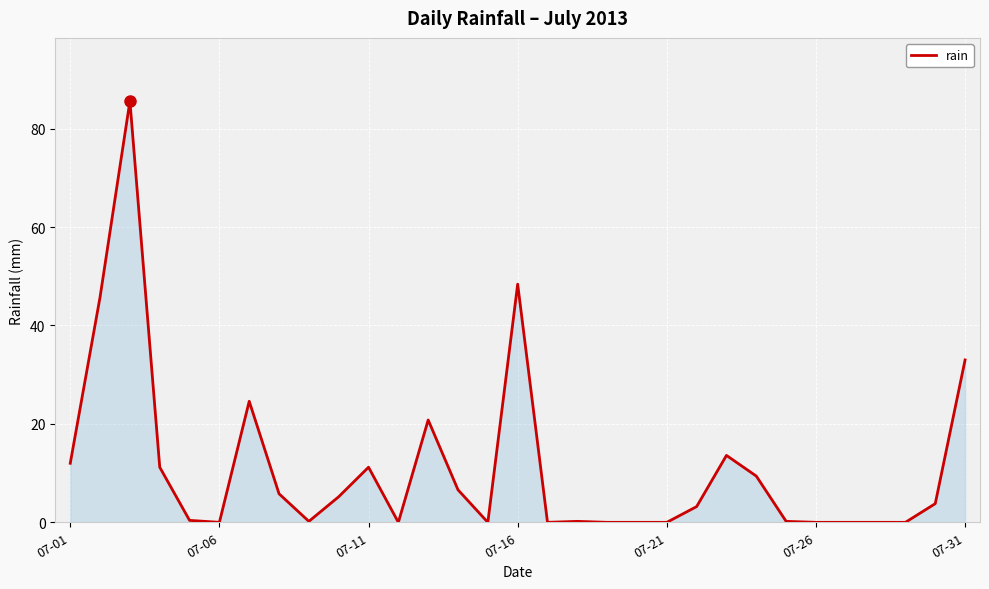

What is the maximum value shown in the chart?

85.6